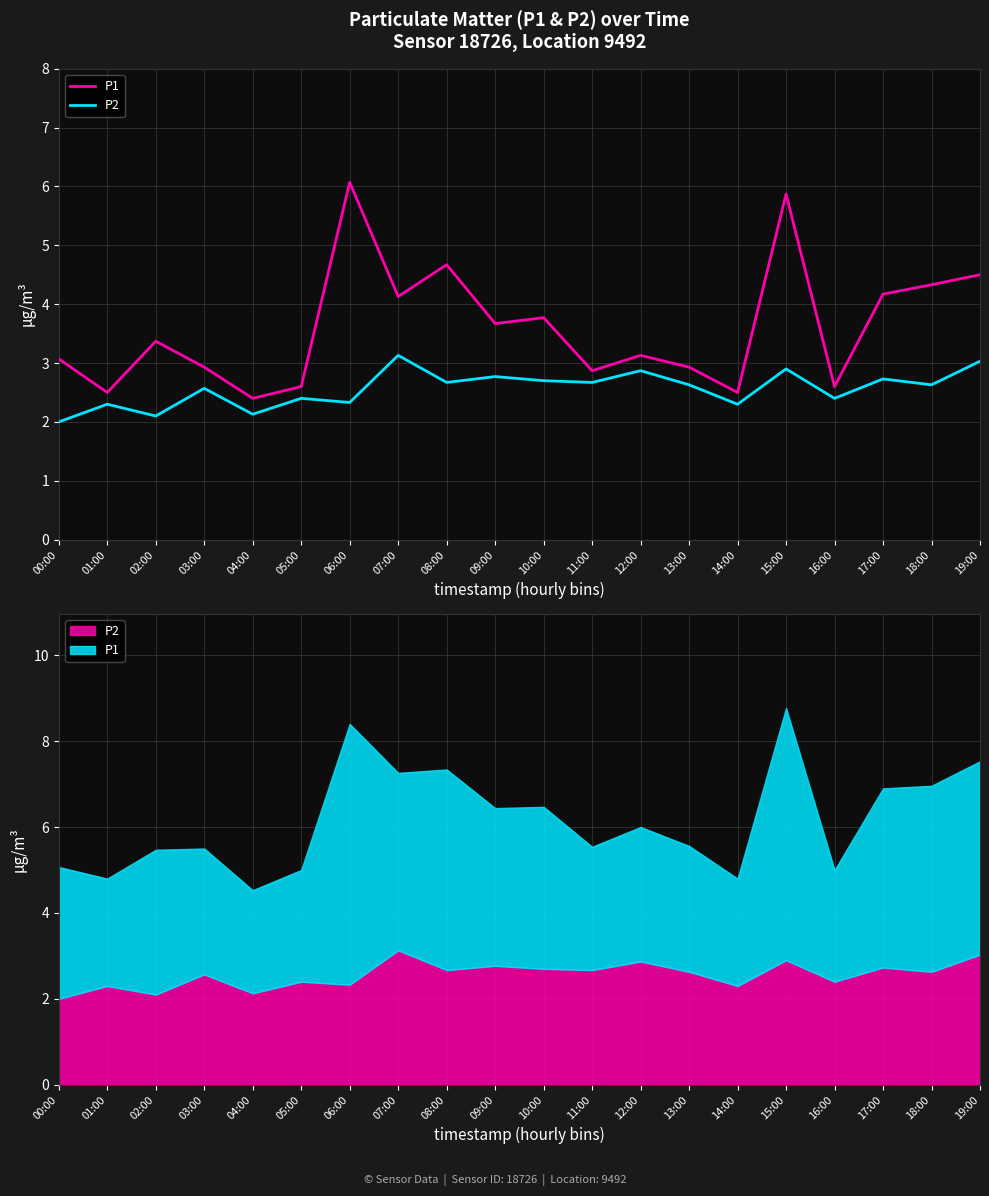

List the series in order of their peak value, lowest first.

P2, P1